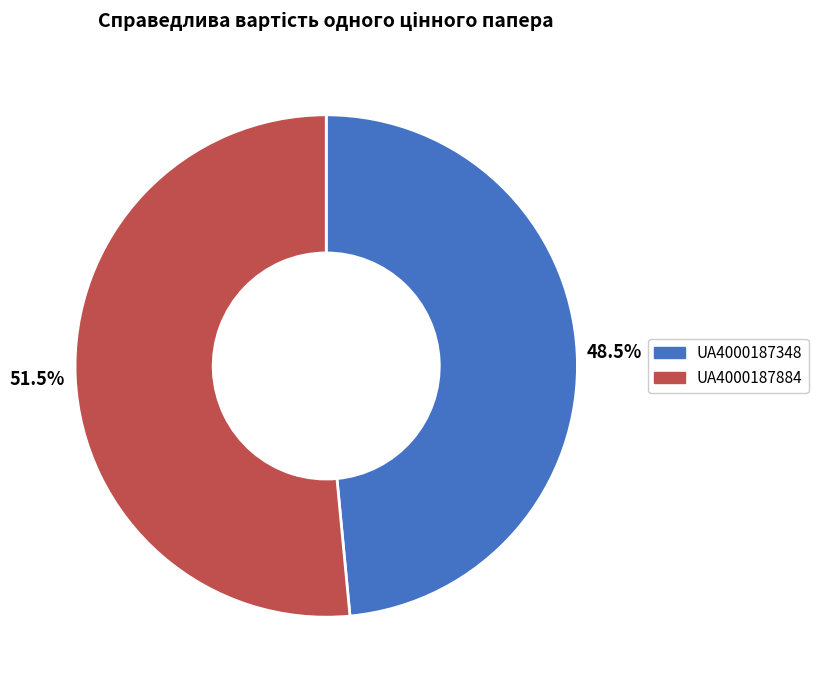

To the nearest percent, what is the difference between the largest and smallest slice percentages?

3%